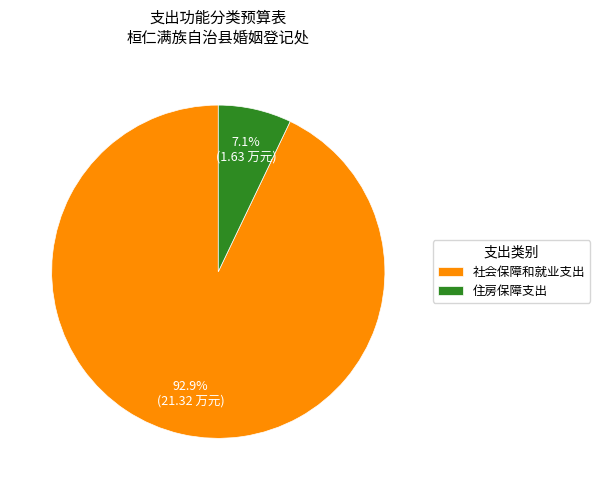

Combined, what portion of the pie is 社会保障和就业支出 and 住房保障支出?

100.0%